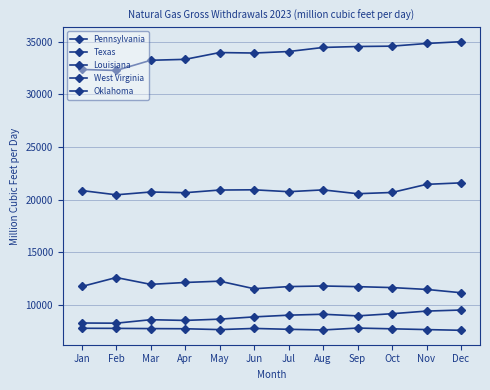

How many lines are shown in the chart?

5